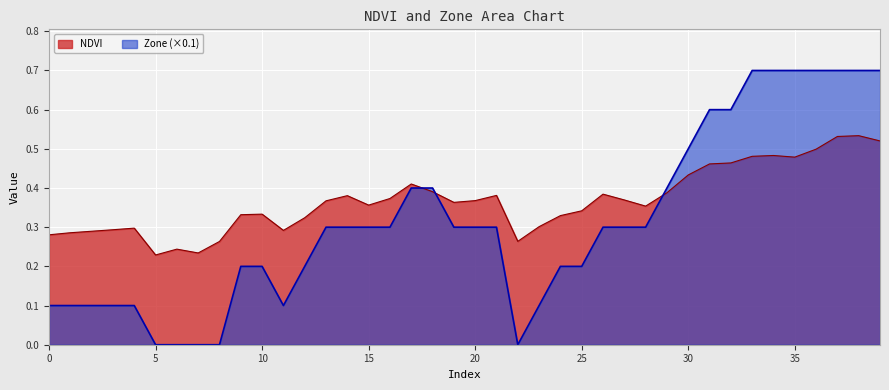

Which series changed the most between 8 and 31?

Zone